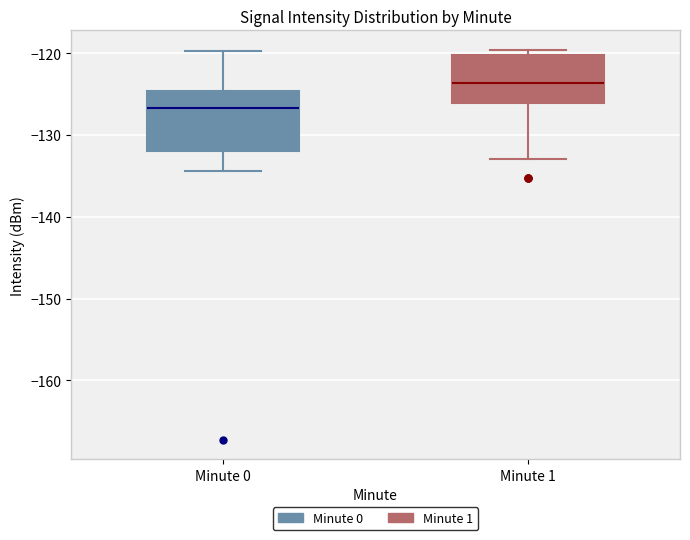

Reading left to right, transcribe this box plot: for each box, give where its median line is, the range the box spans, and where its two whiskers end, as read against the y-axis. The values are not printed on the chart, so give them approximately, as read against the axis.

Minute 0: median -127, box -132 to -125, whiskers -134 to -120
Minute 1: median -124, box -126 to -120, whiskers -133 to -120 (just above the box's upper edge)